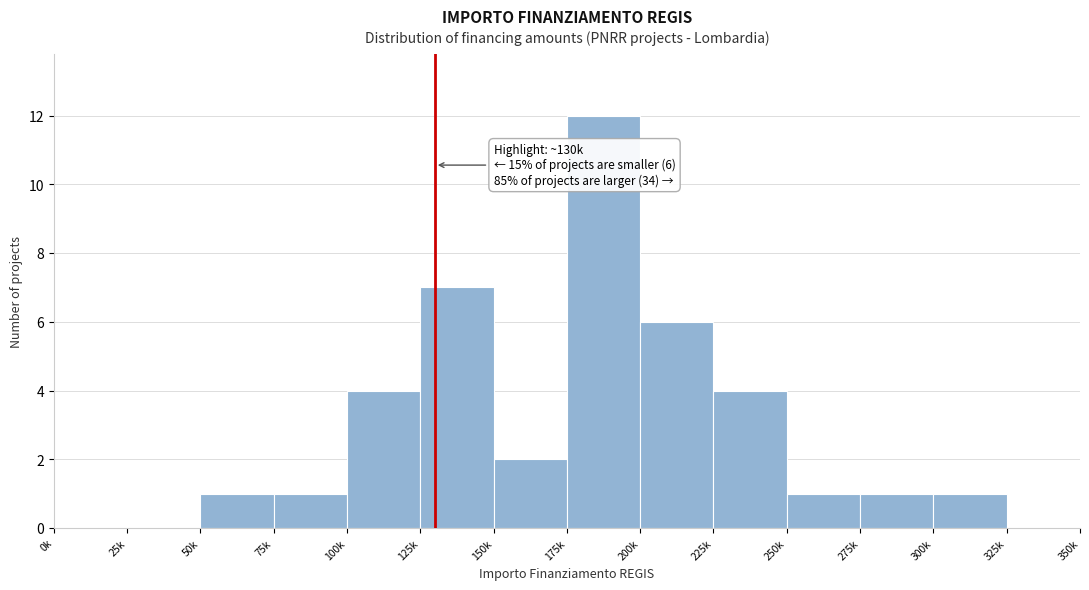

Reading left to right, what are all the values shown in this chart?

0k=0	25k=0	50k=1	75k=1	100k=4	125k=7	150k=2	175k=12	200k=6	225k=4	250k=1	275k=1	300k=1	325k=0